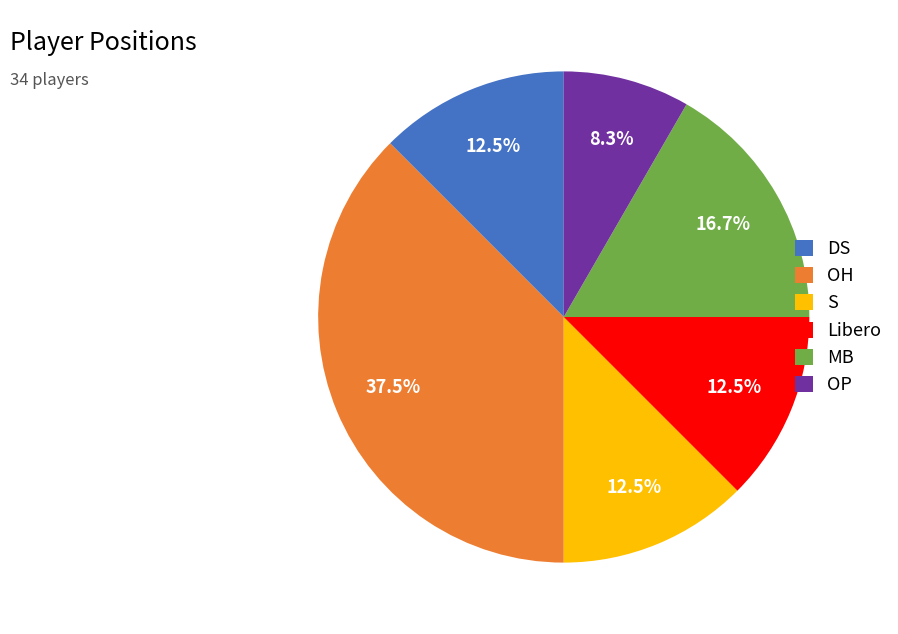

How many slices are in this pie chart?

6